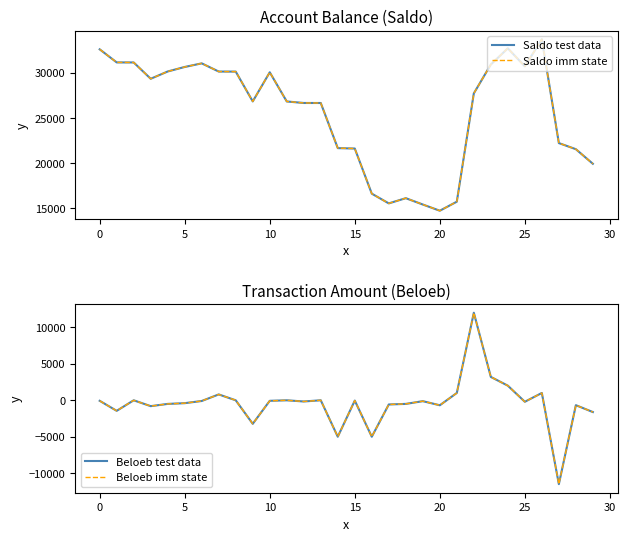

How many data points in Saldo imm state are less than 27716?

15